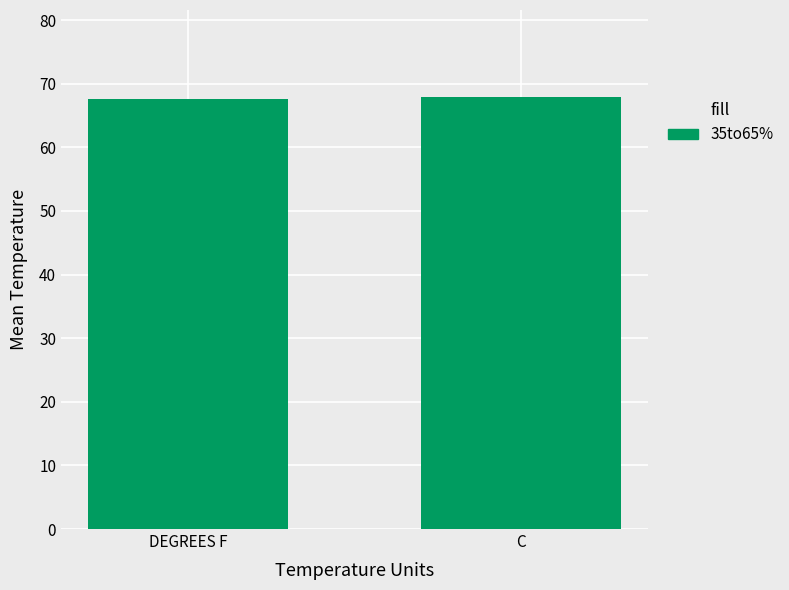

What is the label of the 1st bar from the right?

C